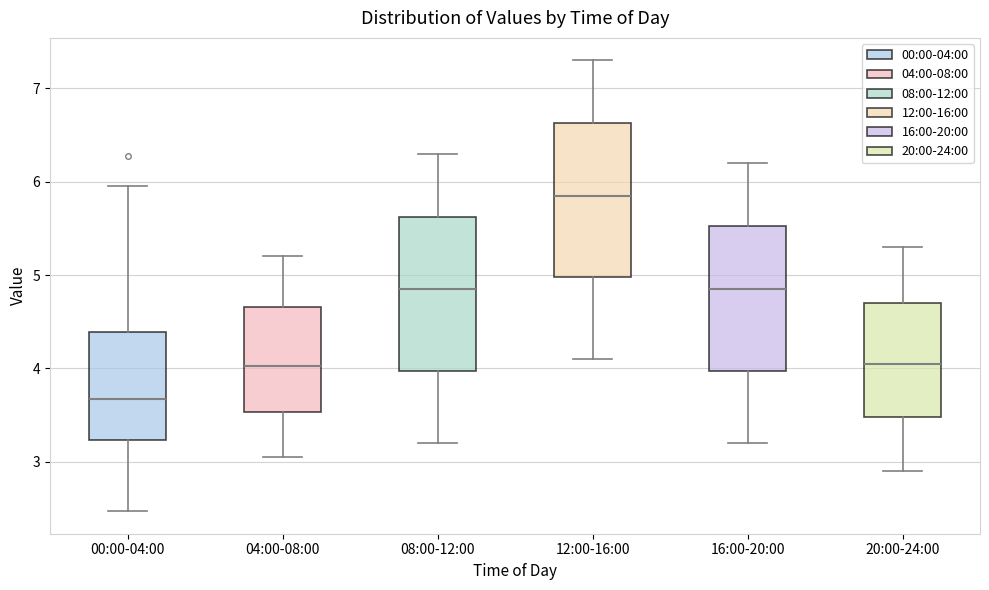

Reading left to right, transcribe this box plot: for each box, give where its median line is, the range the box spans, and where its two whiskers end, as read against the y-axis. The values are not printed on the chart, so give them approximately, as read against the axis.

00:00-04:00: median 3.7, box 3.2 to 4.4, whiskers 2.5 to 6.0
04:00-08:00: median 4.0, box 3.5 to 4.7, whiskers 3.1 to 5.2
08:00-12:00: median 4.9, box 4.0 to 5.6, whiskers 3.2 to 6.3
12:00-16:00: median 5.9, box 5.0 to 6.6, whiskers 4.1 to 7.3
16:00-20:00: median 4.9, box 4.0 to 5.5, whiskers 3.2 to 6.2
20:00-24:00: median 4.1, box 3.5 to 4.7, whiskers 2.9 to 5.3